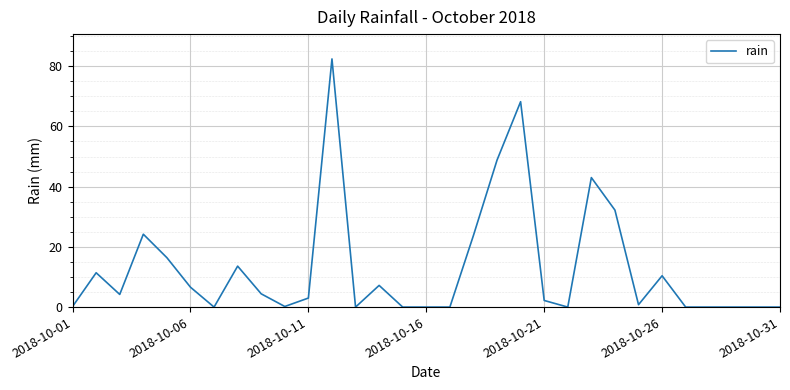

Does the chart display data point markers on the line(s)?

No